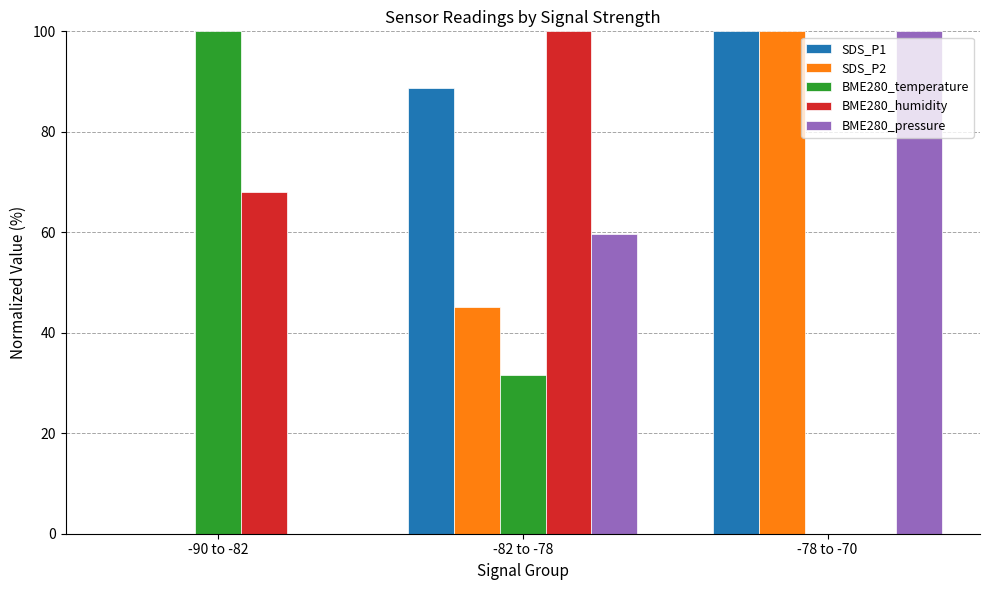

At which label is SDS_P2 closest to 50?

-82 to -78